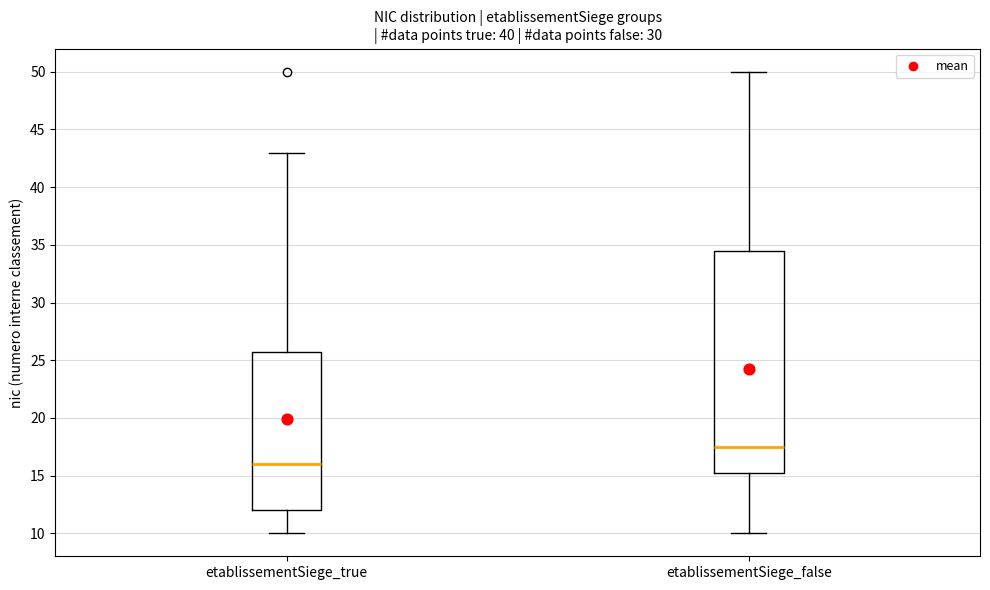

Which box has the lowest median line?

etablissementSiege_true